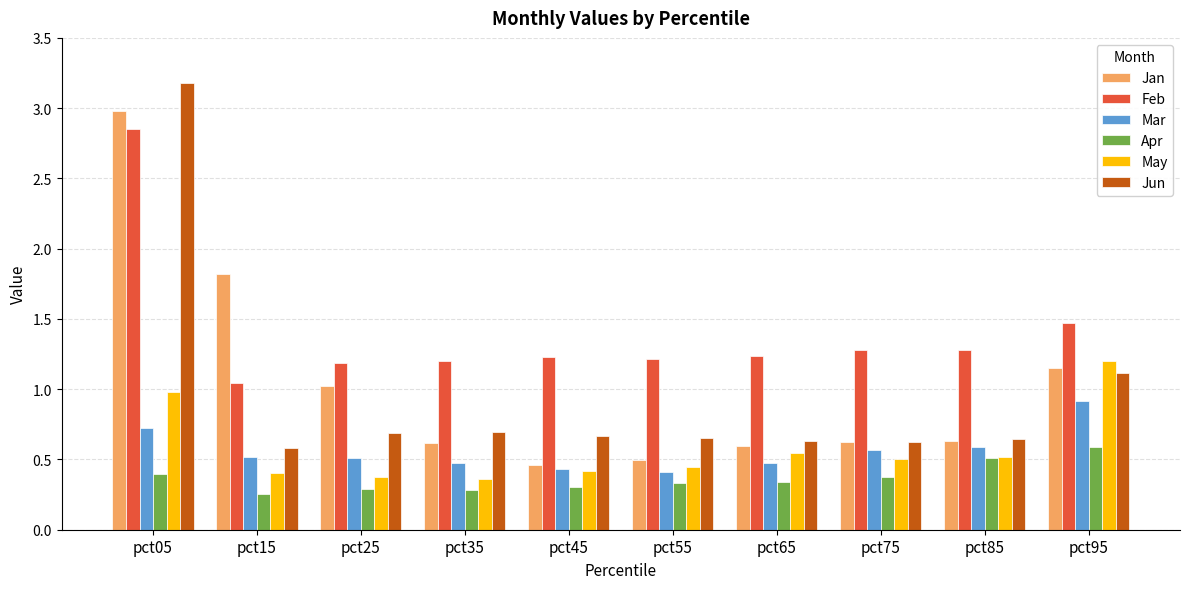

What is the sum of all Apr values?

3.7